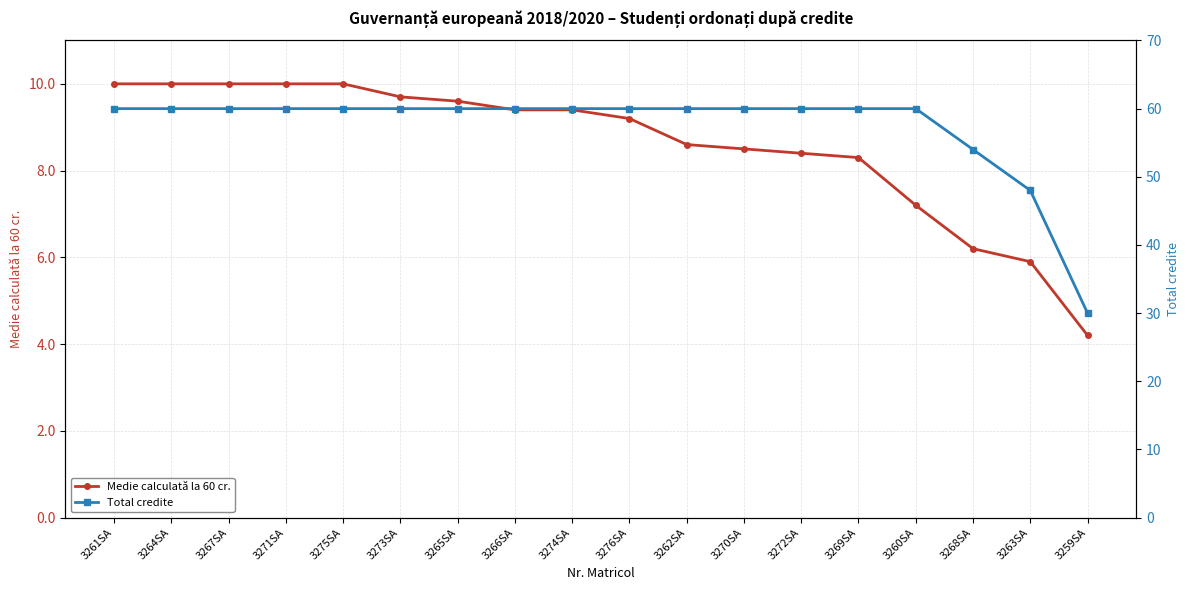

True or false: Medie calculată la 60 cr. has a value of 9.4 at 3274SA.

True